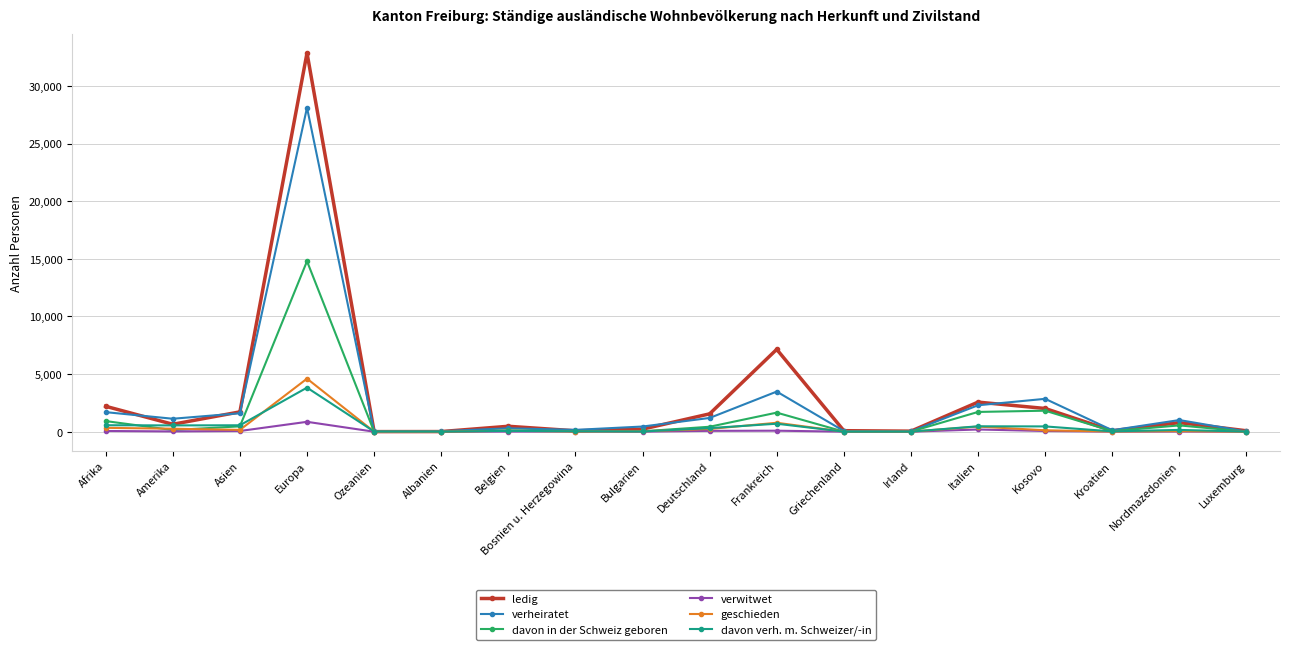

How many values in the verwitwet series are below 17?

8